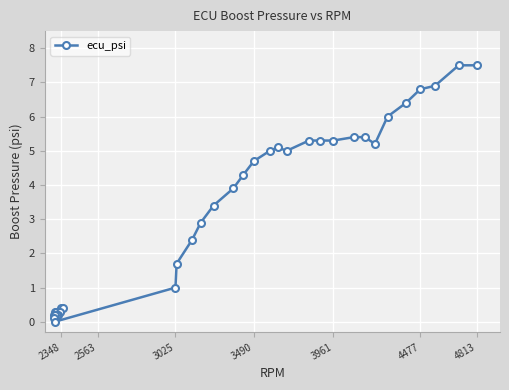

Is it true that the value at 4813 is 7.5?

True